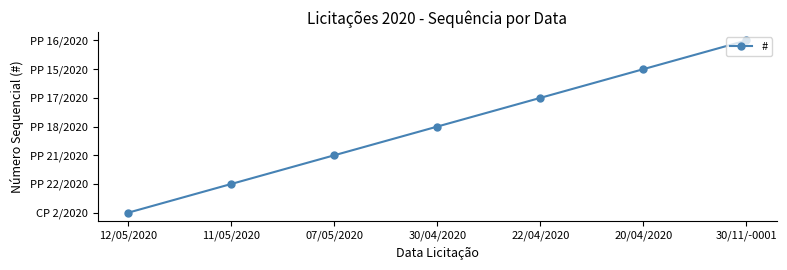

What is the label of the 5th point from the left?

22/04/2020